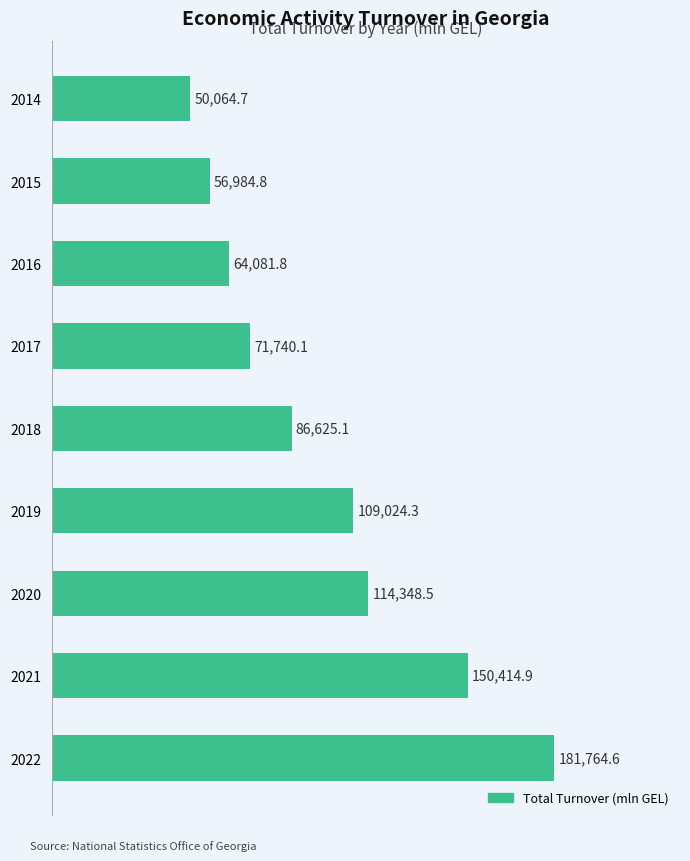

What is the ratio of the value at 2016 to the value at 2020?

0.6